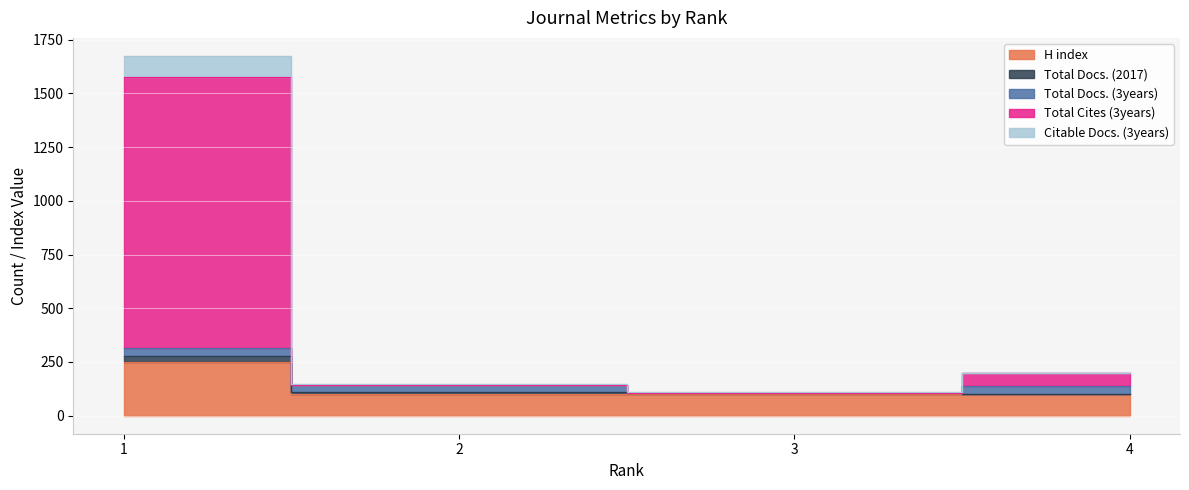

At which label does Citable Docs. (3years) reach its peak?

1